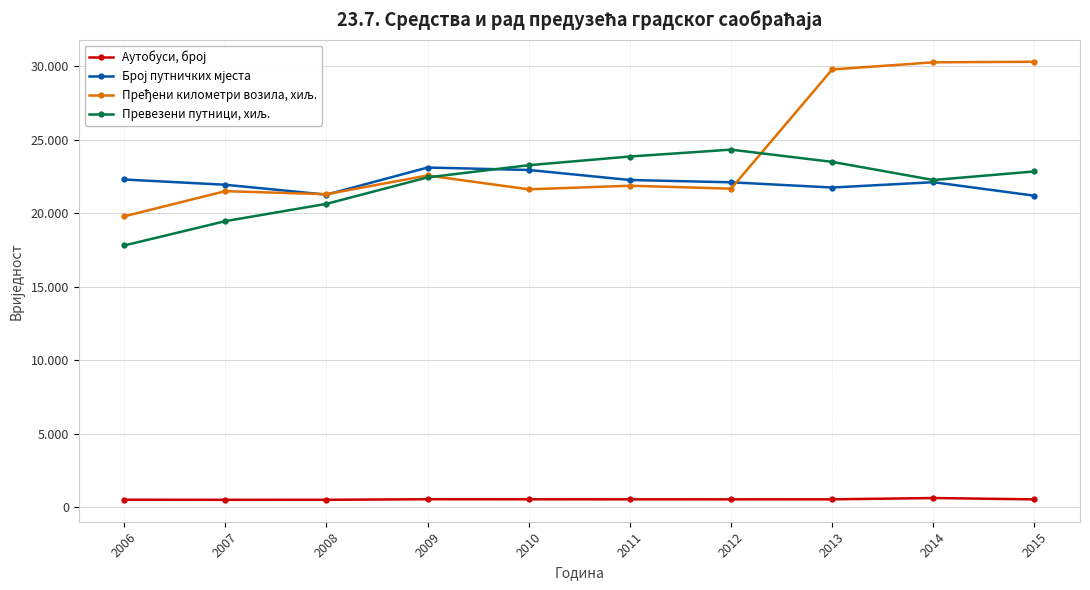

Is this an area chart (filled region under the line)?

No